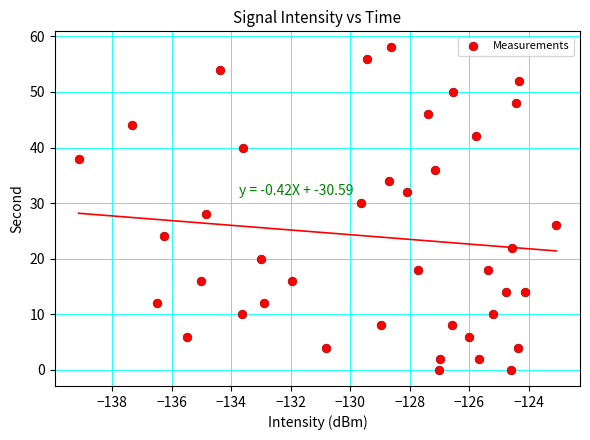

What is the range of Y values (max minus min)?

58